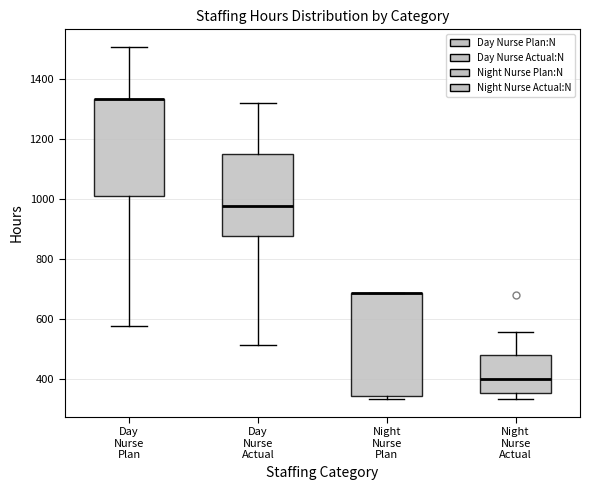

Where is the lower edge of the box for Day Nurse Plan on the y-axis? The values are not printed on the chart, so give them approximately, as read against the axis.

1000